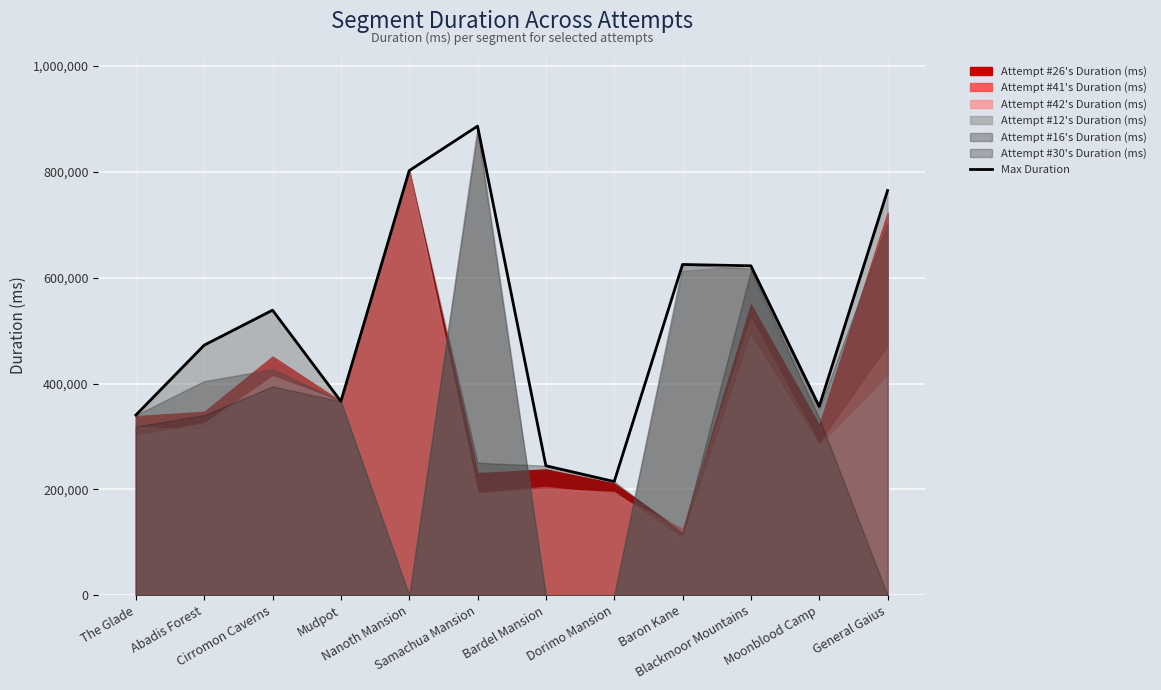

What is the difference between the second highest and minimum values?

587556